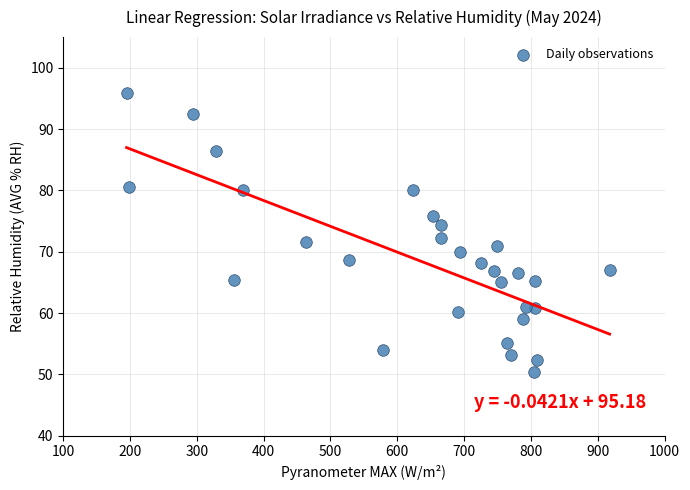

What is the range of Y values (max minus min)?

45.5